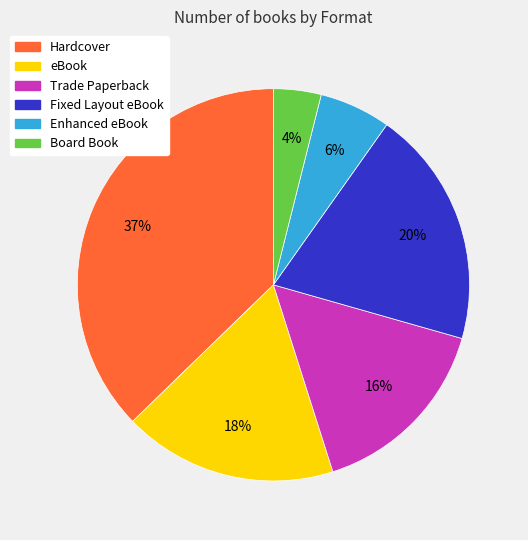

How many slices are in this pie chart?

6